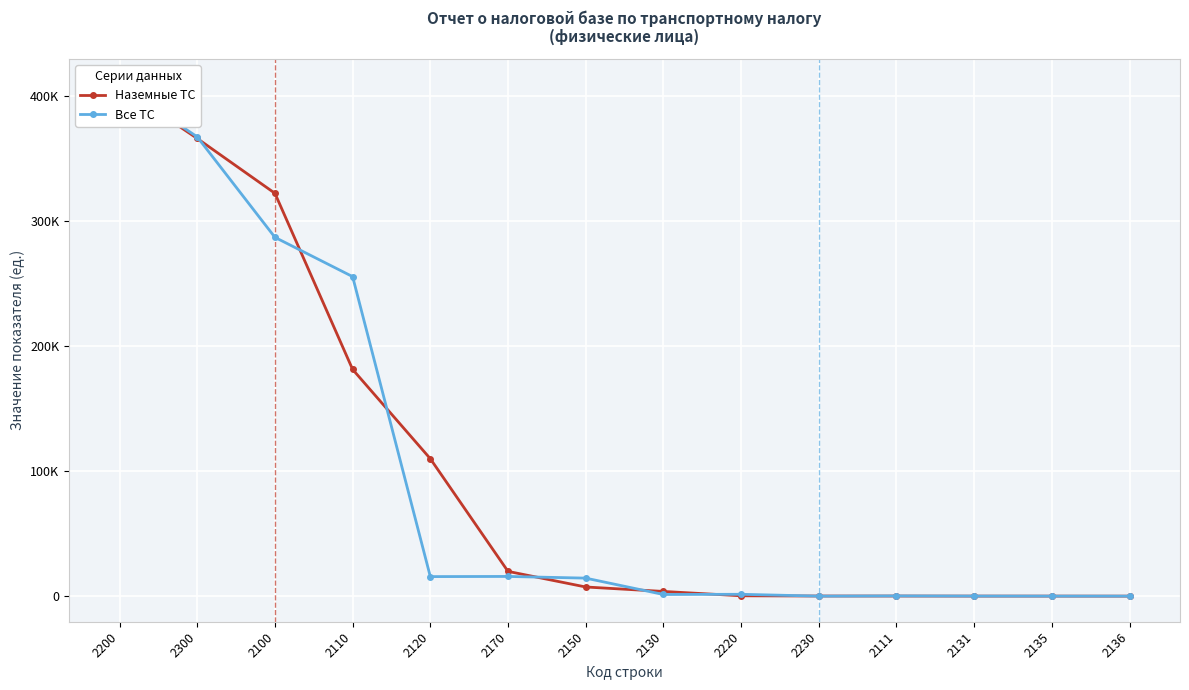

Reading left to right, transcribe all the data shown in this chart.

Наземные ТС: 408141	366395	322502	181508	110034	19837	7341	3782	291	104	97	45	36	9
Все ТС: 409649	367655	287245	255807	15655	15783	14433	1341	1495	13	191	70	33	18